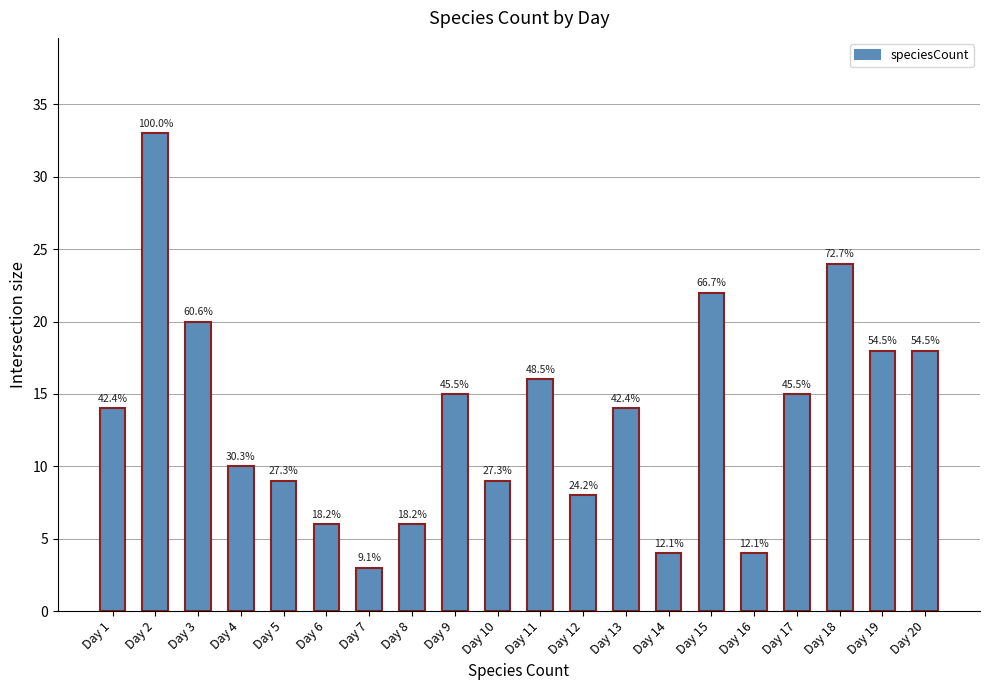

How many bars are there in total?

20